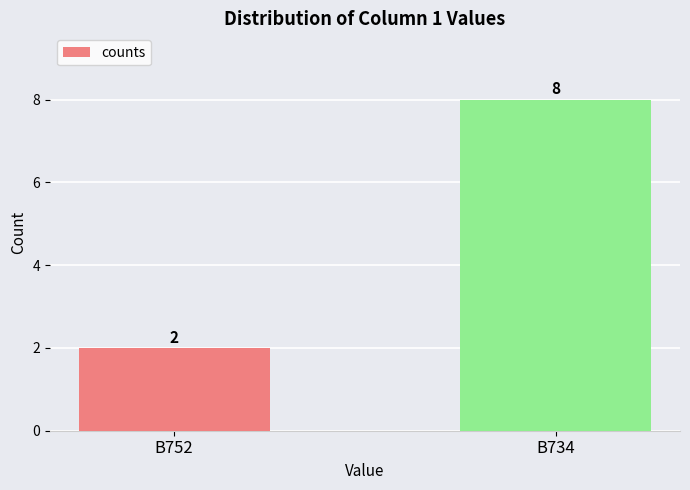

What is the change in value from B752 to B734?

+6